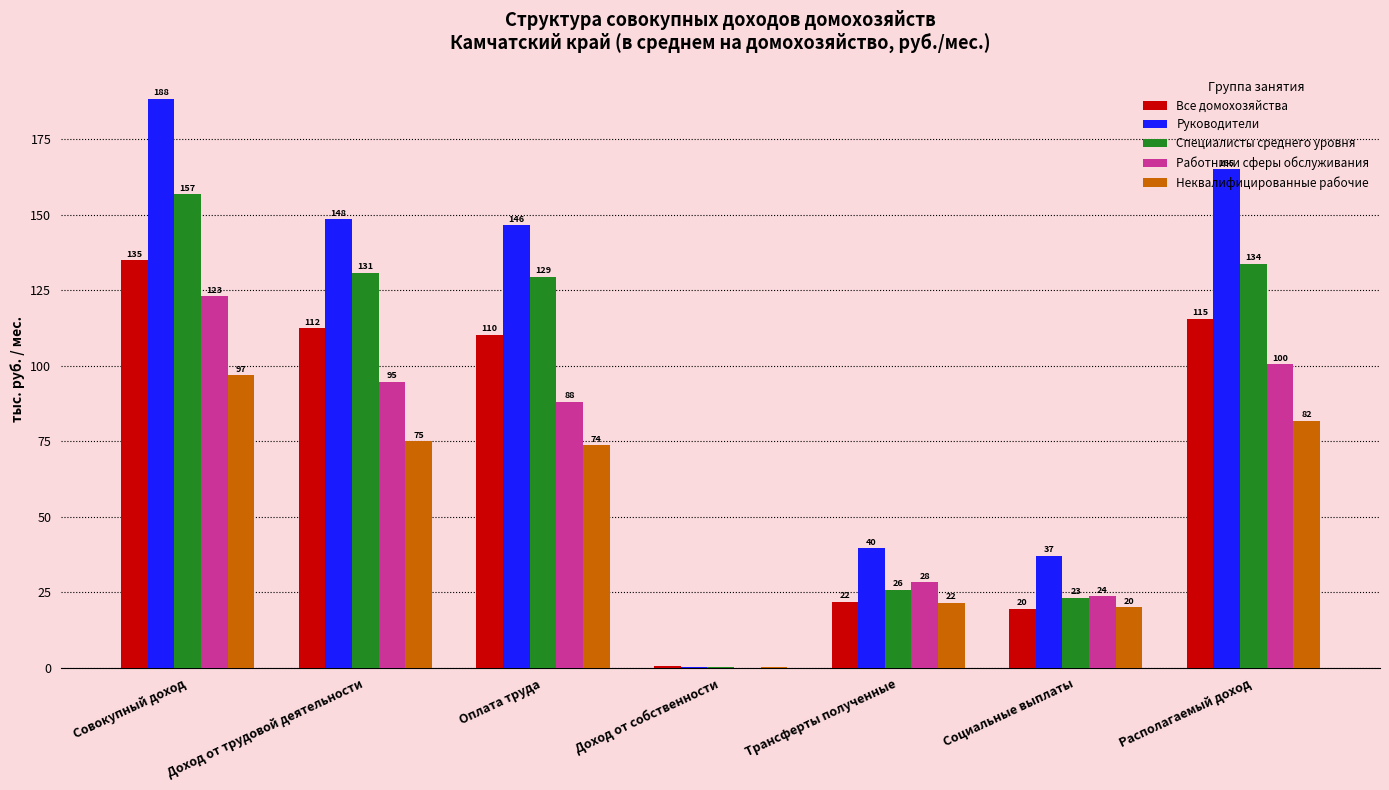

Between Совокупный доход and Доход от собственности, which series saw the biggest shift?

Руководители